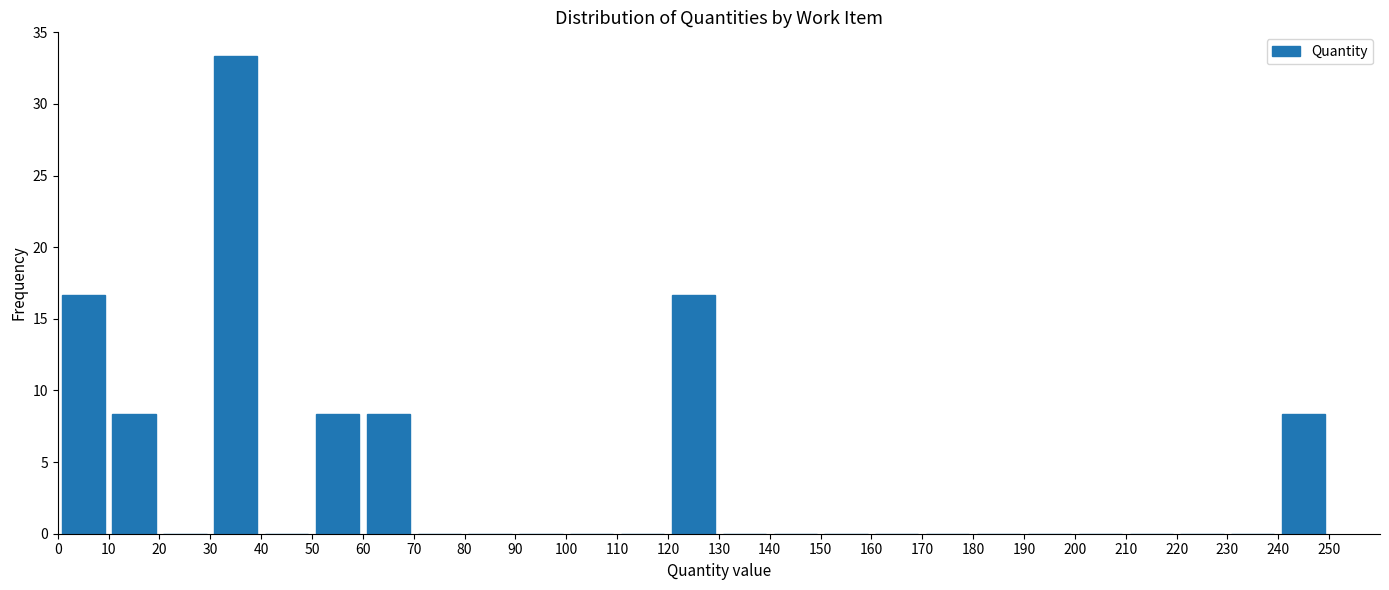

Reading left to right, list every bar in this chart as the range it spans on the x-axis followed by its height. The values are not printed on the chart, so give them approximately, as read against the axis.

0 to 10: 16.5
10 to 20: 8.5
20 to 30: 0
30 to 40: 33.5
40 to 50: 0
50 to 60: 8.5
60 to 70: 8.5
70 to 80: 0
80 to 90: 0
90 to 100: 0
100 to 110: 0
110 to 120: 0
120 to 130: 16.5
130 to 140: 0
140 to 150: 0
150 to 160: 0
160 to 170: 0
170 to 180: 0
180 to 190: 0
190 to 200: 0
200 to 210: 0
210 to 220: 0
220 to 230: 0
230 to 240: 0
240 to 250: 8.5